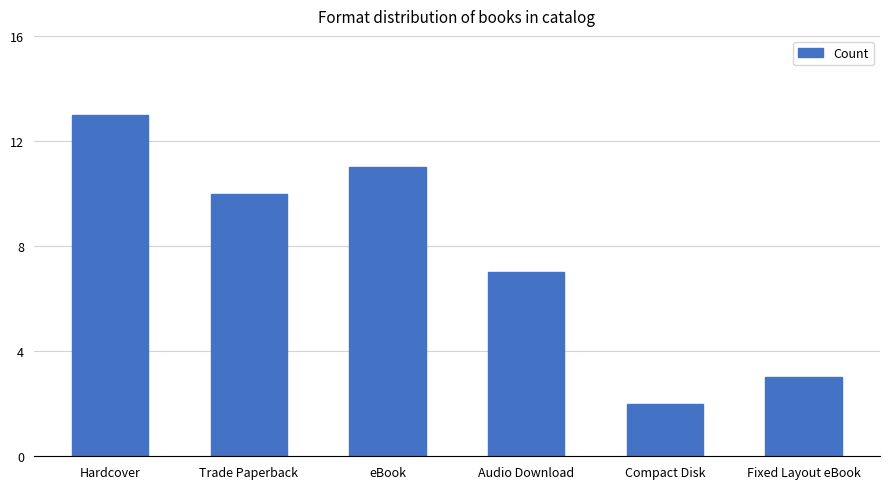

What is the average value?

8